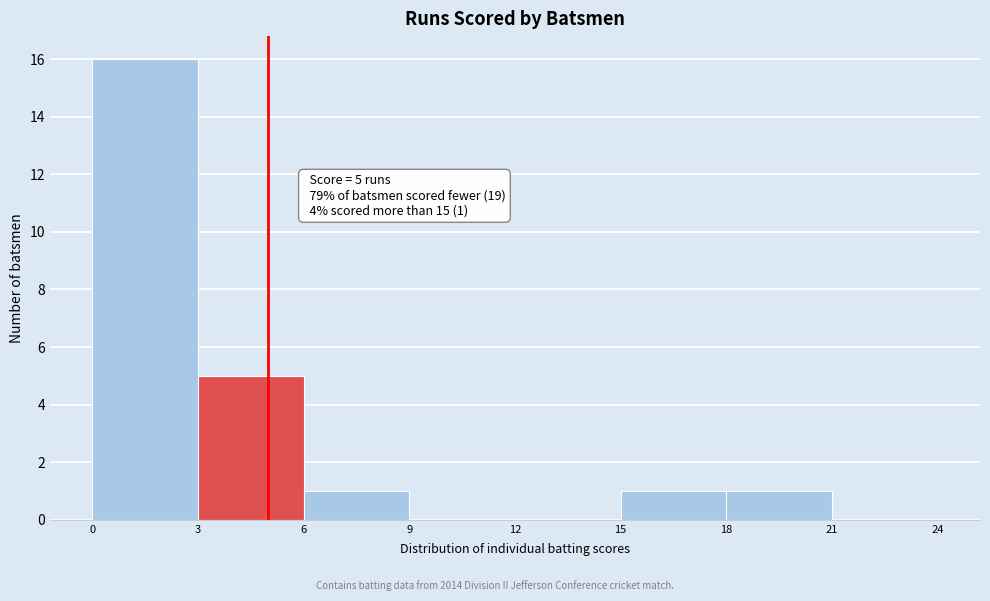

Which range on the x-axis has the tallest bar?

0 to 3